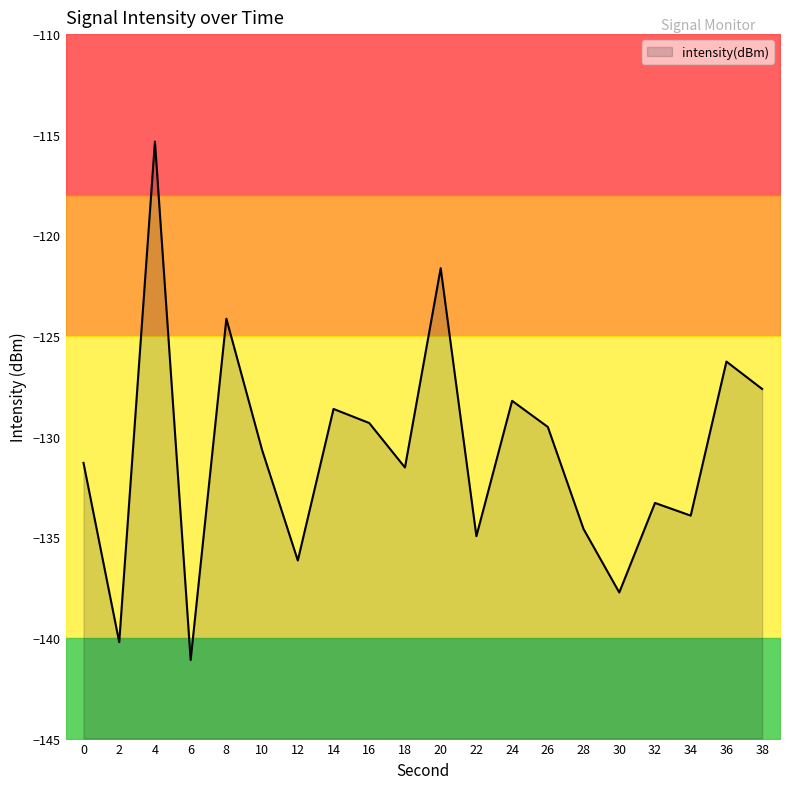

How many lines are shown in the chart?

1